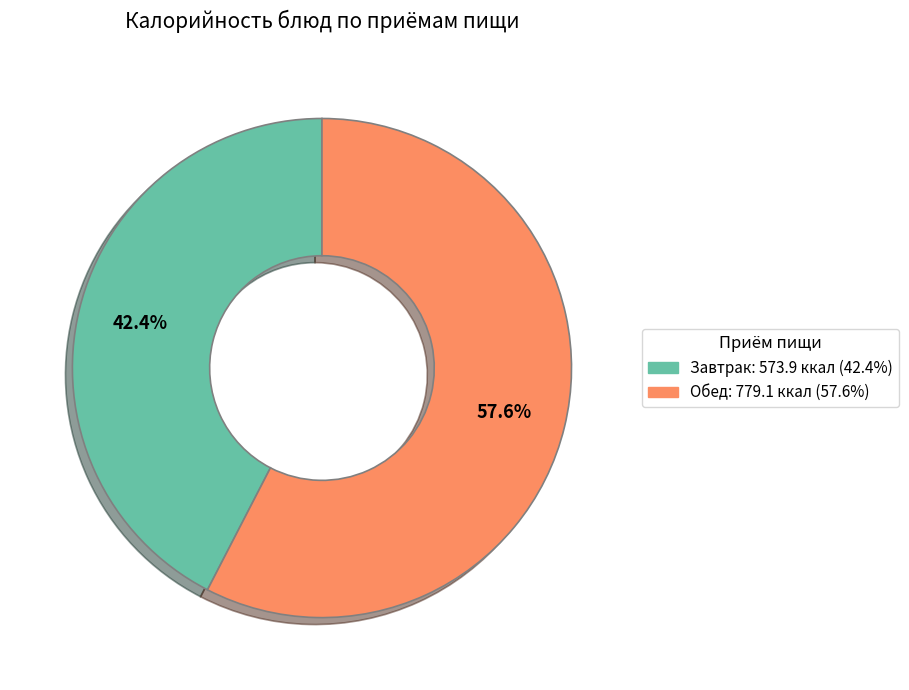

Is there a majority slice in this chart?

Yes